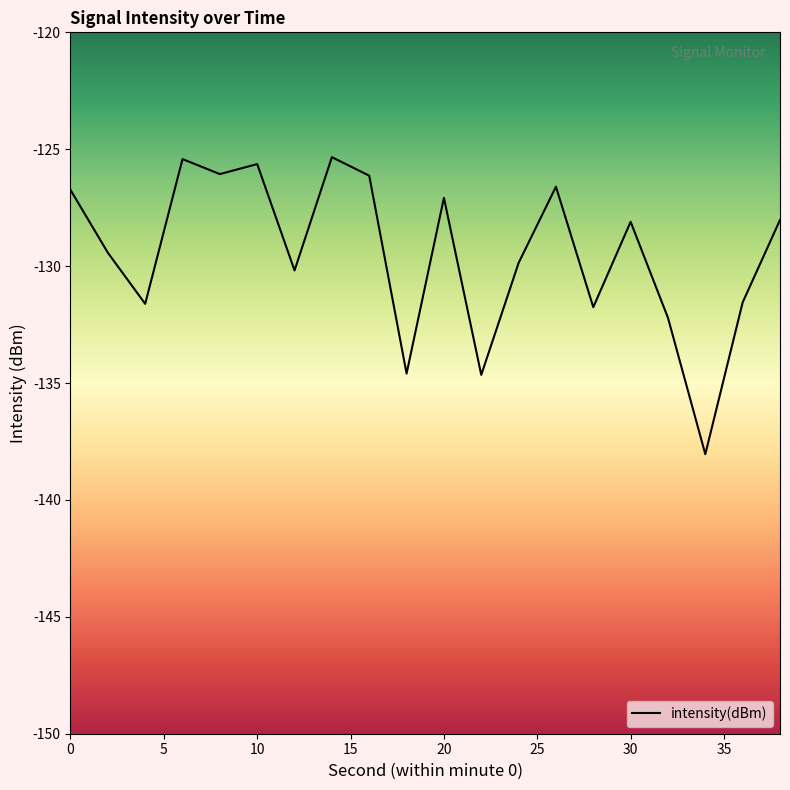

How many distinct data groups are displayed?

1